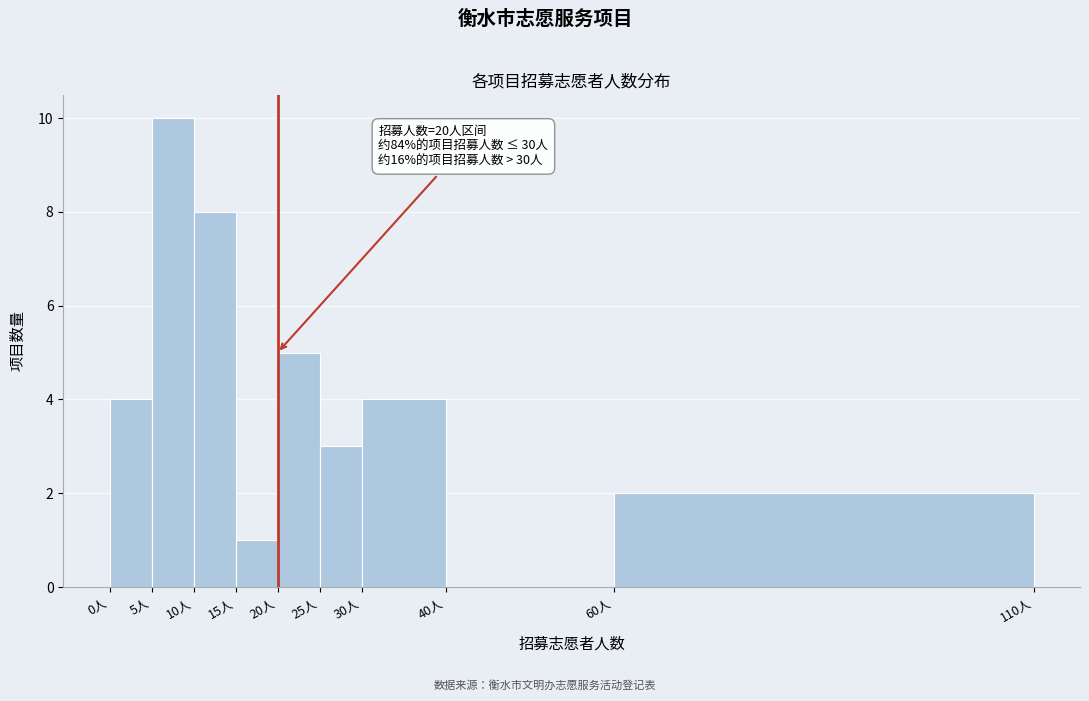

Which range on the x-axis has the tallest bar?

5 to 10